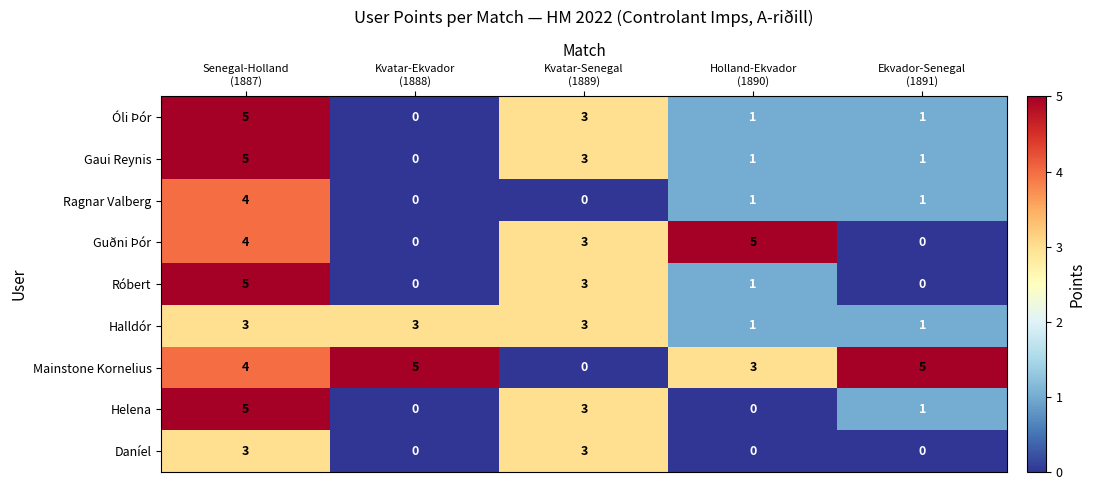

What is the sum of all Gaui Reynis values?

10